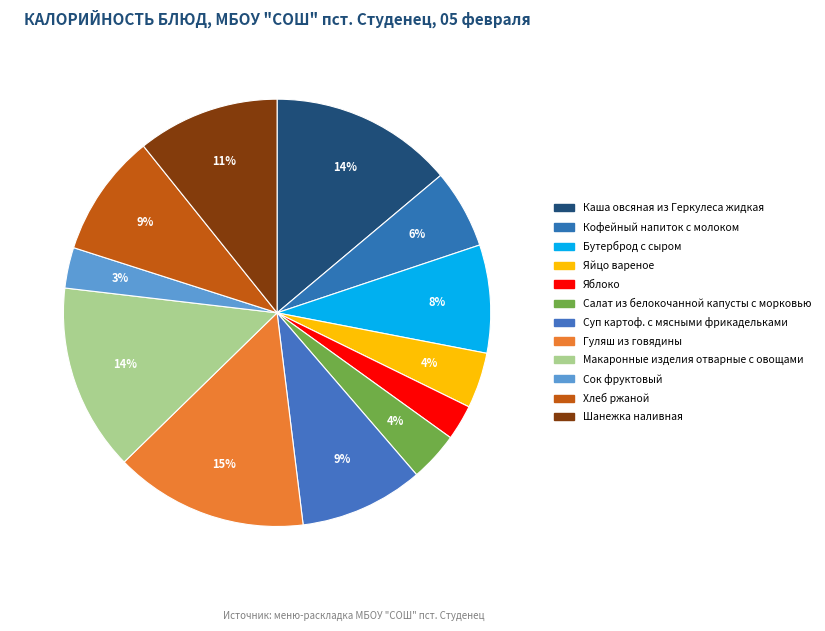

How many slices are in this pie chart?

12